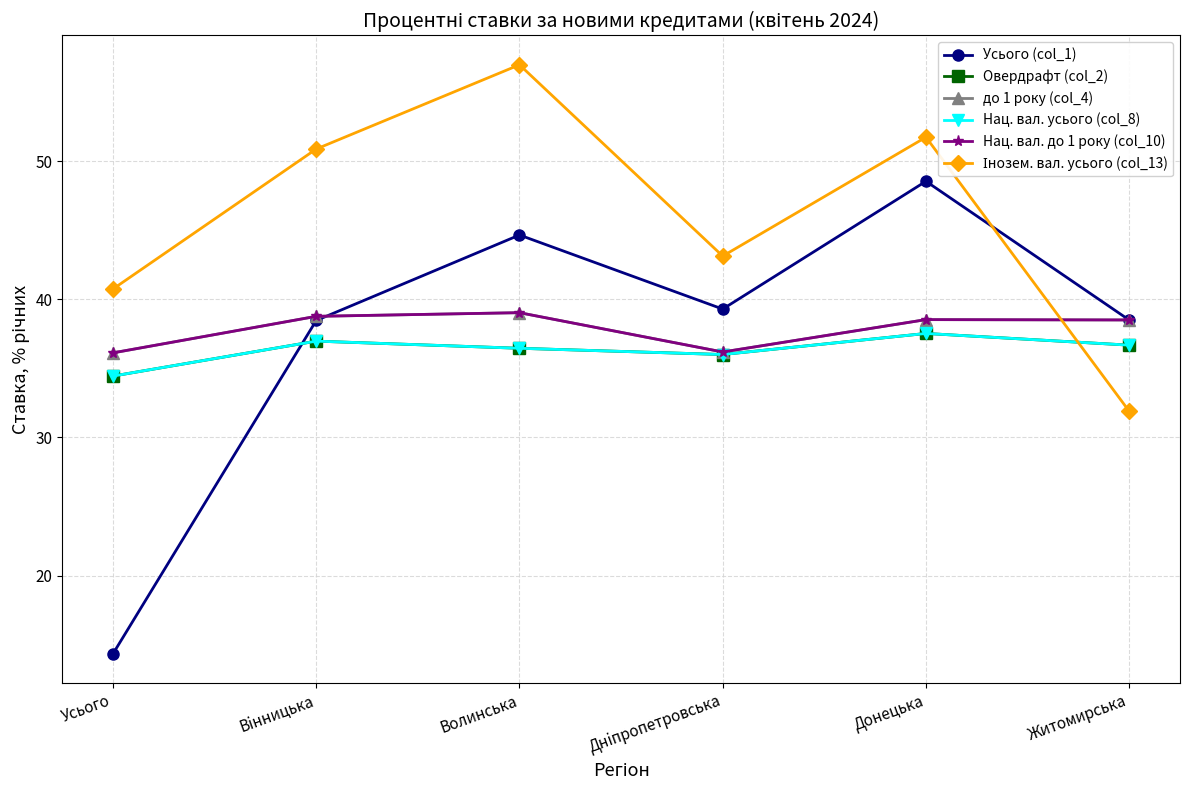

Which series ends up on top after the final intersection of Овердрафт (col_2) and Усього (col_1)?

Усього (col_1)